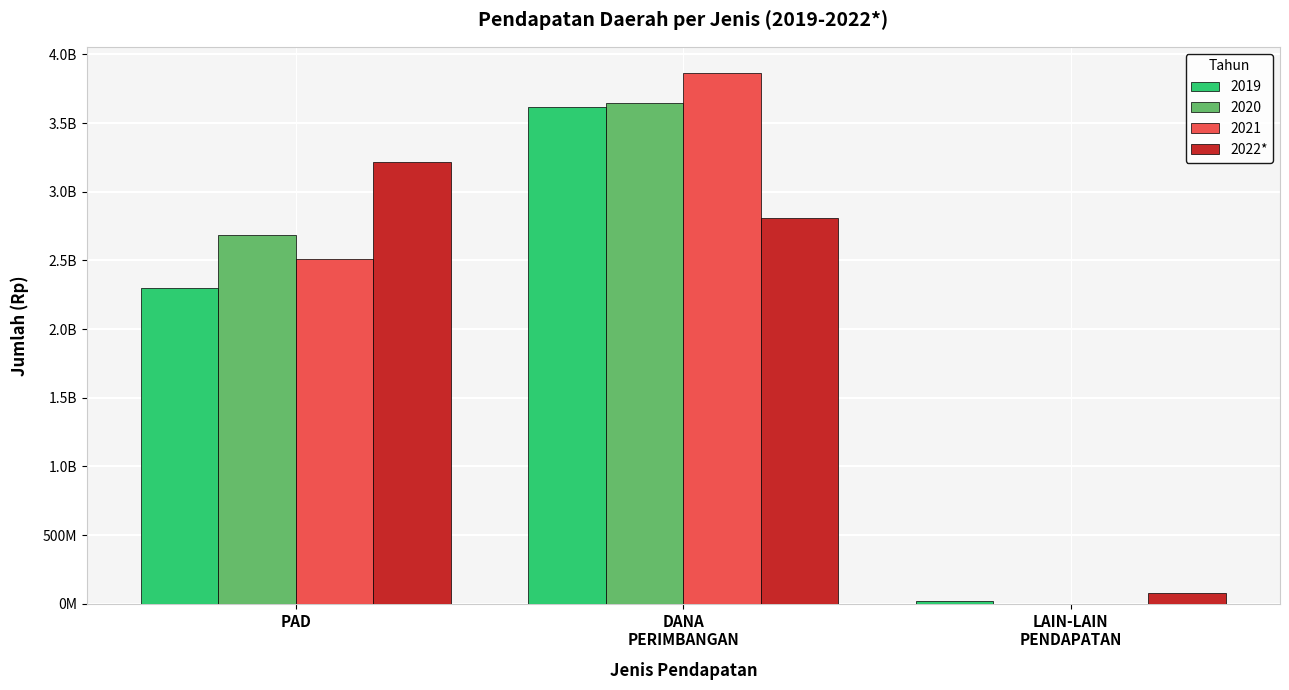

Does the chart contain stacked bars?

No